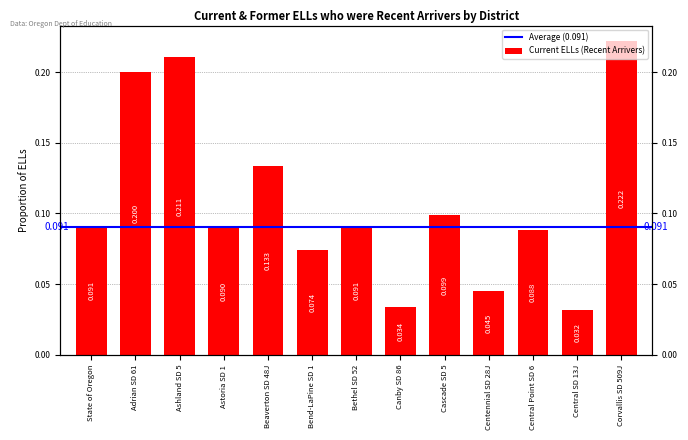

Does the chart contain any negative values?

No